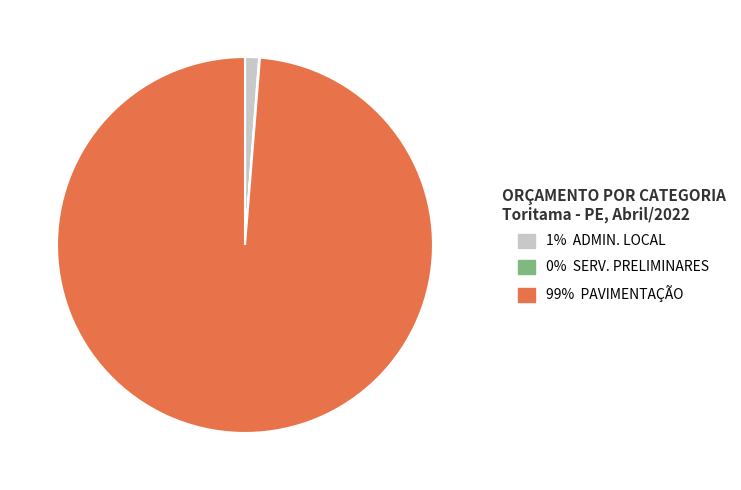

Is there any slice that represents more than half of the pie?

Yes